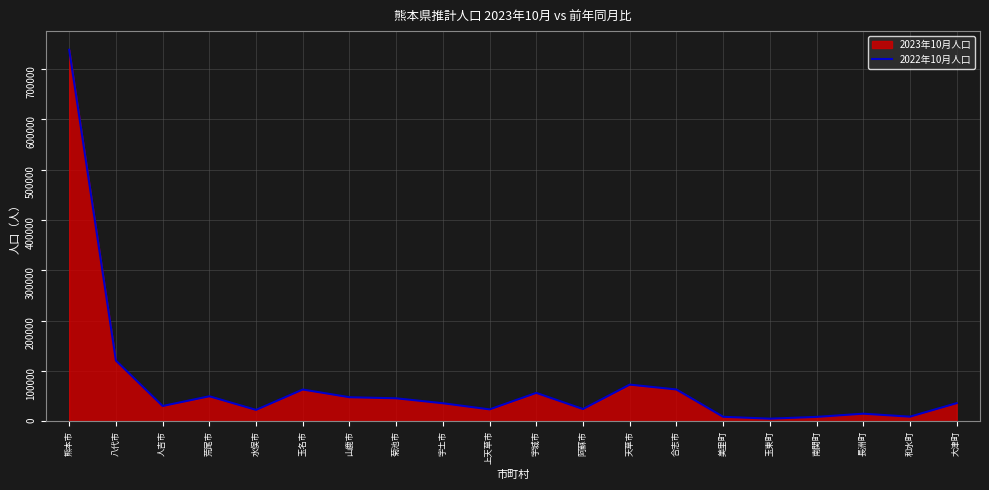

At which category does the data reach its first local valley?

人吉市